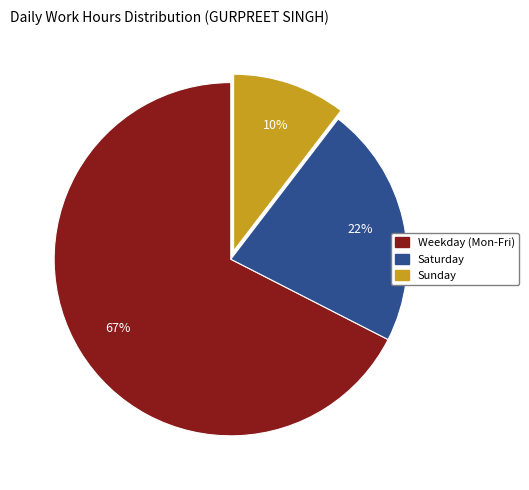

How many slices are in this pie chart?

3